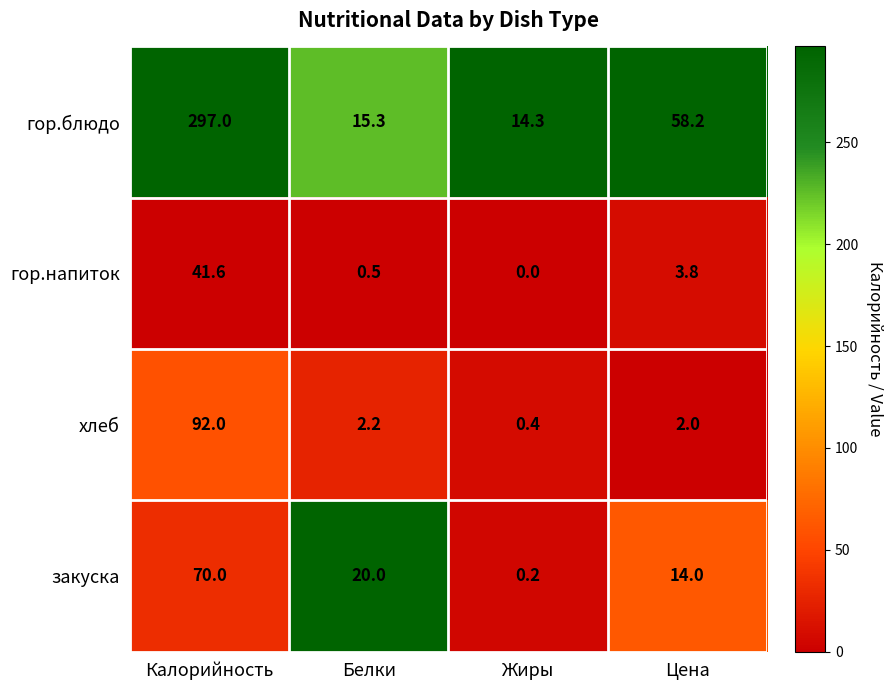

At which category is the sum across all series the highest?

Калорийность